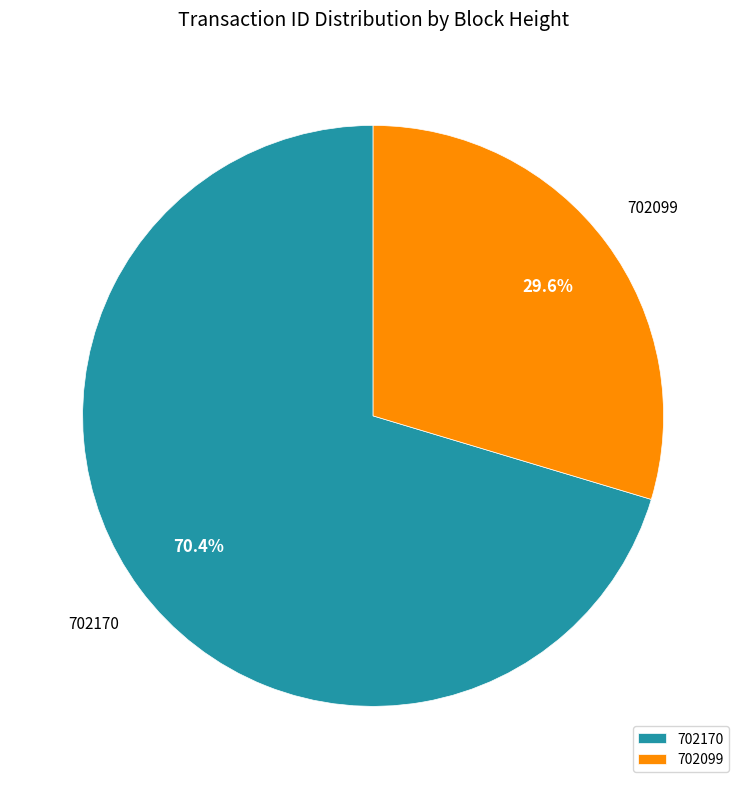

What percentage do 702170 and 702099 together represent?

100.0%